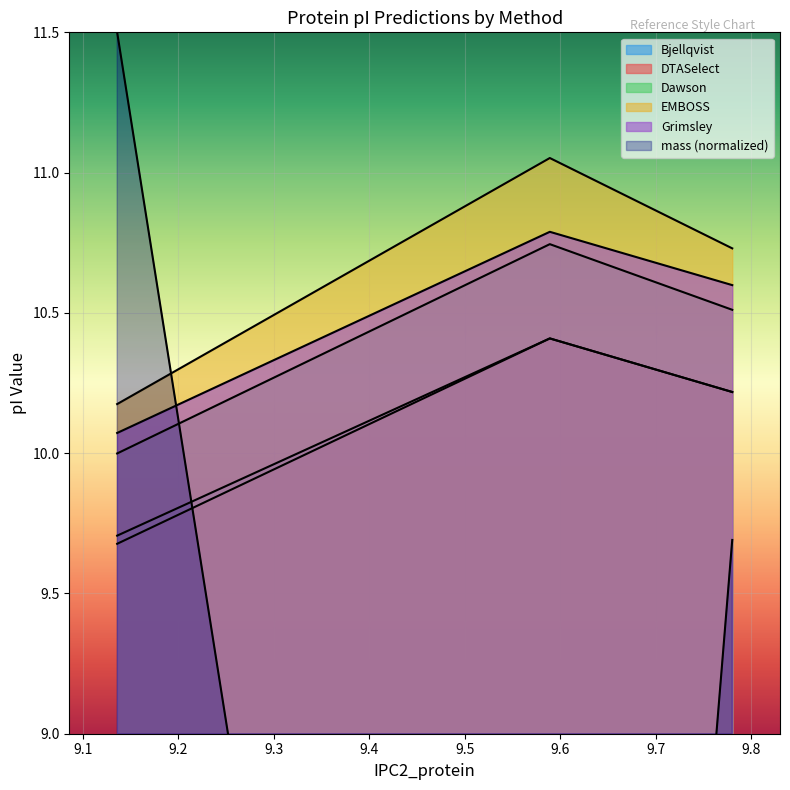

List the labels in order of EMBOSS value, smallest first.

9.136, 9.78, 9.589